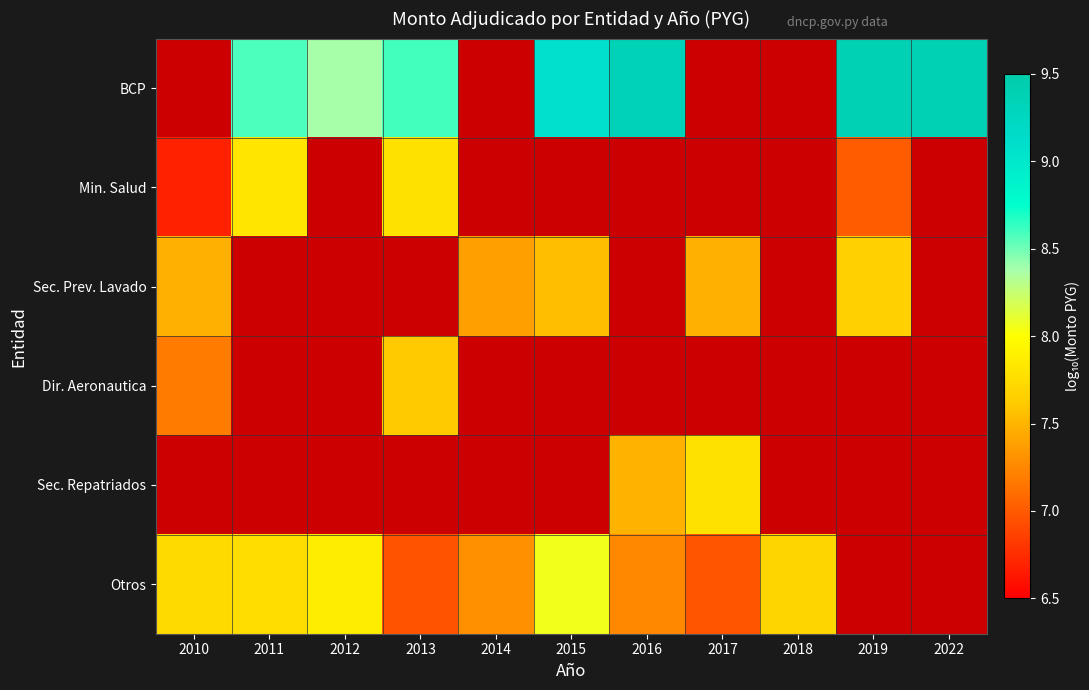

How many categories are shown in the chart?

11